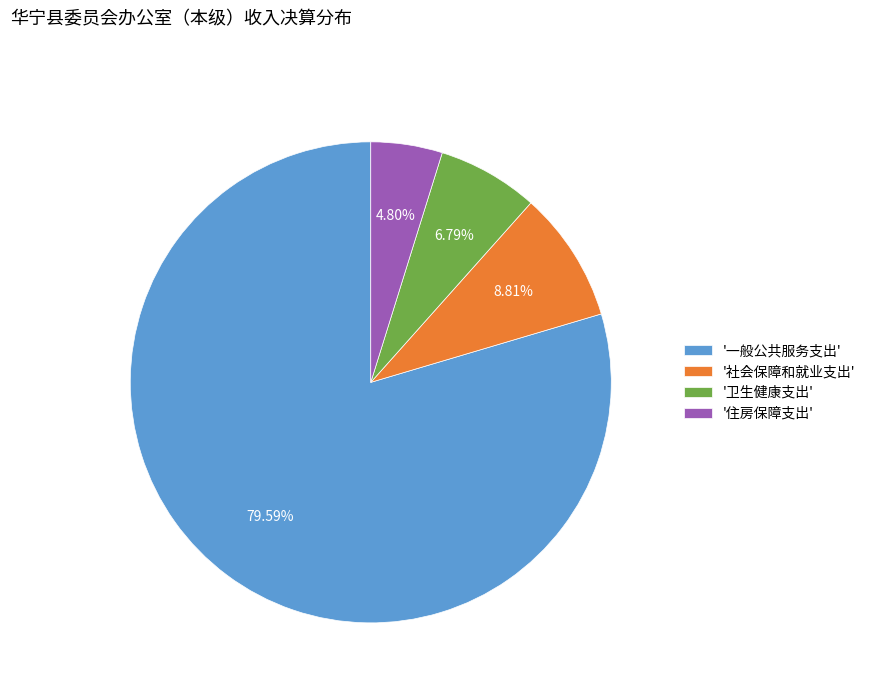

Does '住房保障支出' account for over 50% of the chart?

No